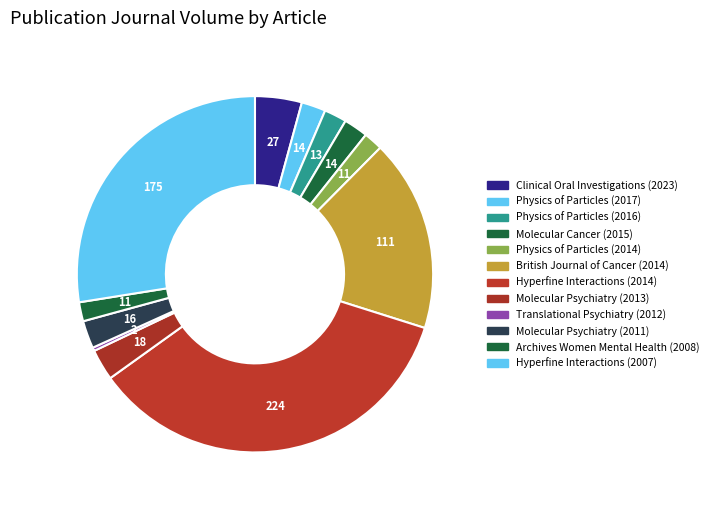

How many slices are in this pie chart?

12